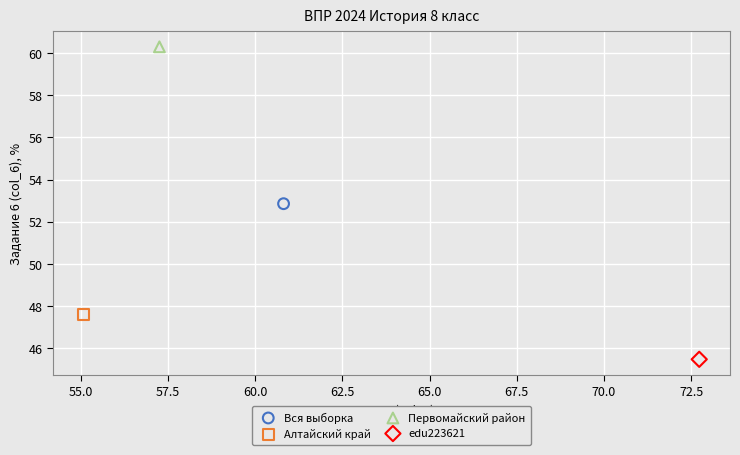

Which series reaches the maximum Y coordinate?

Первомайский район